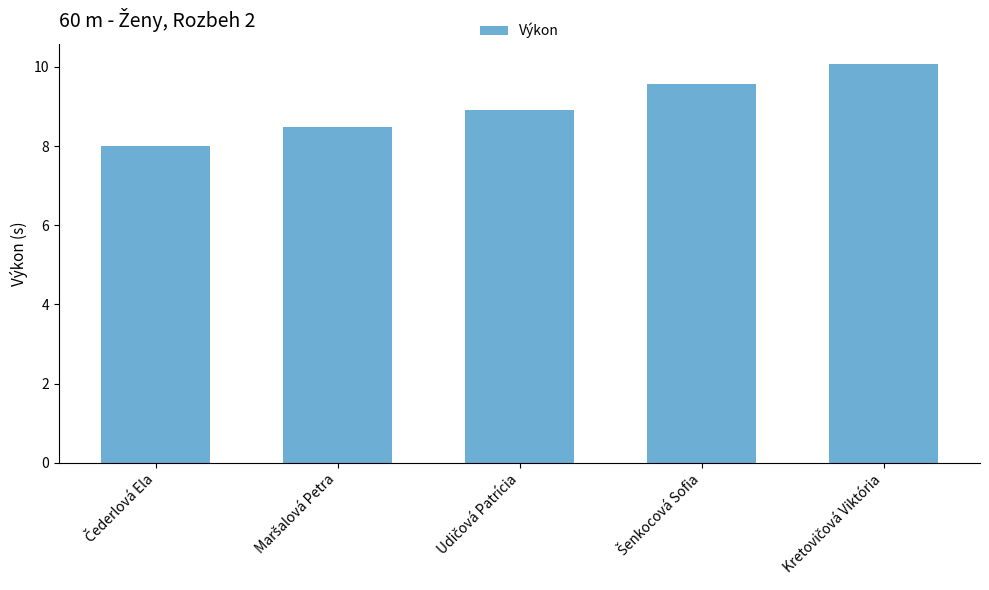

What is the minimum value shown in the chart?

8.0